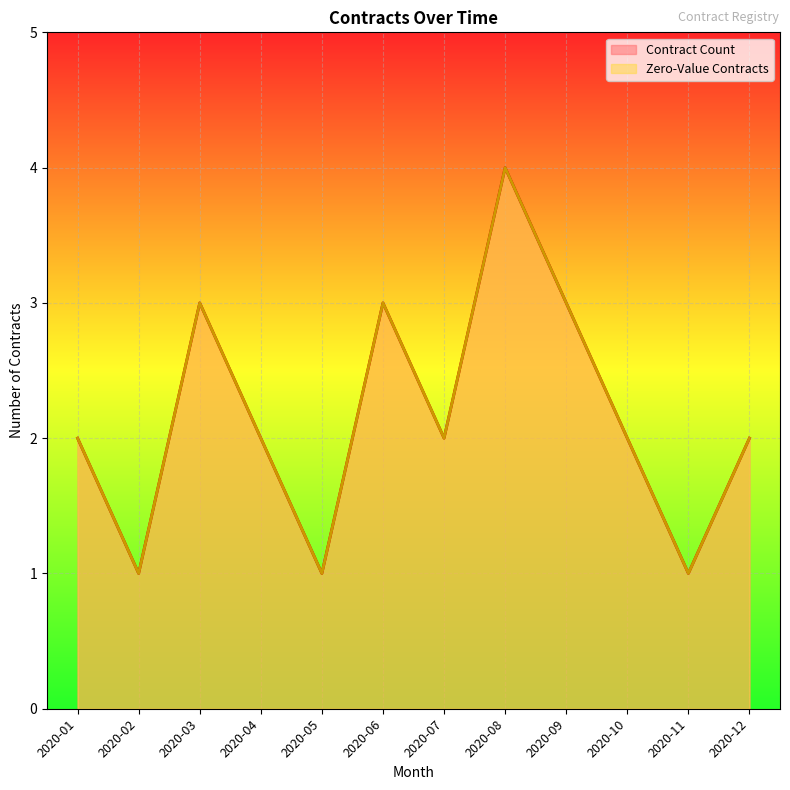

What value does the Zero-Value Contracts series have at 2020-04?

2